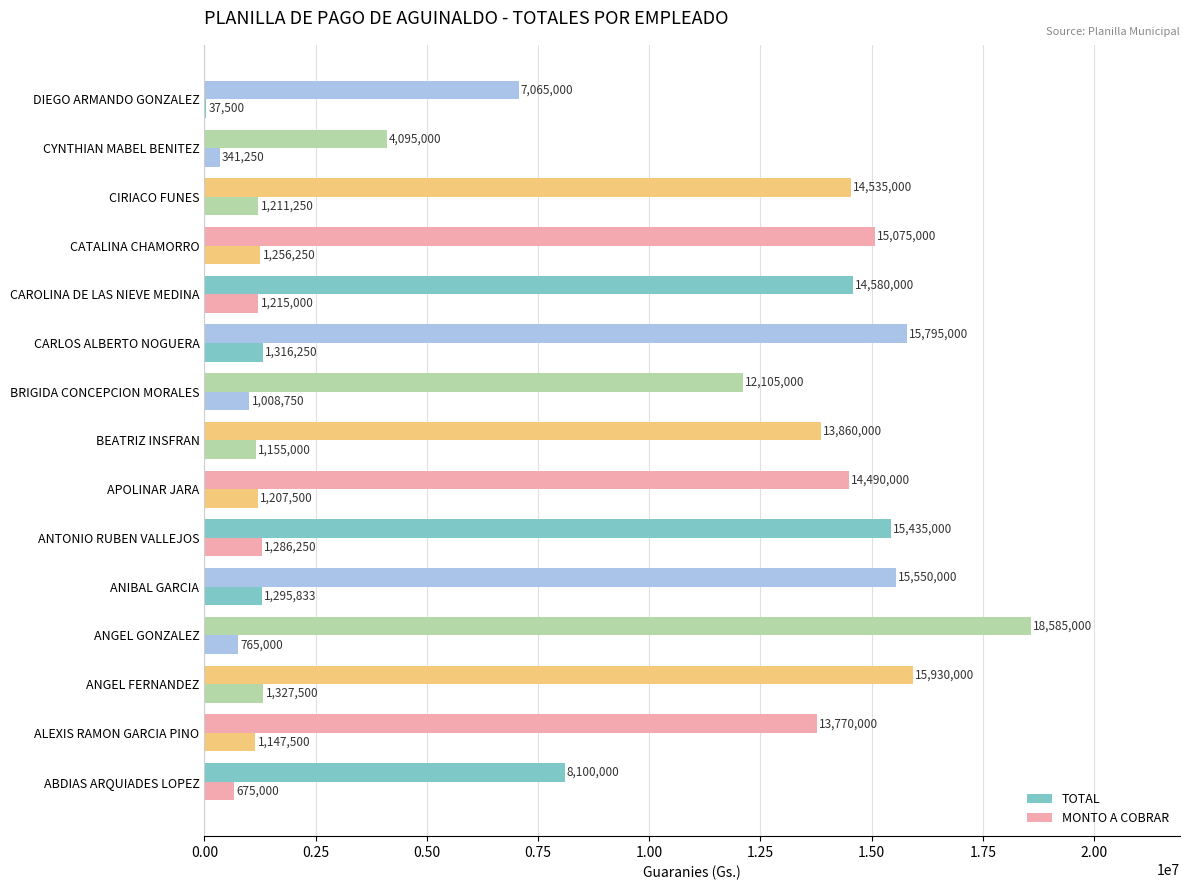

How many distinct data groups are displayed?

2